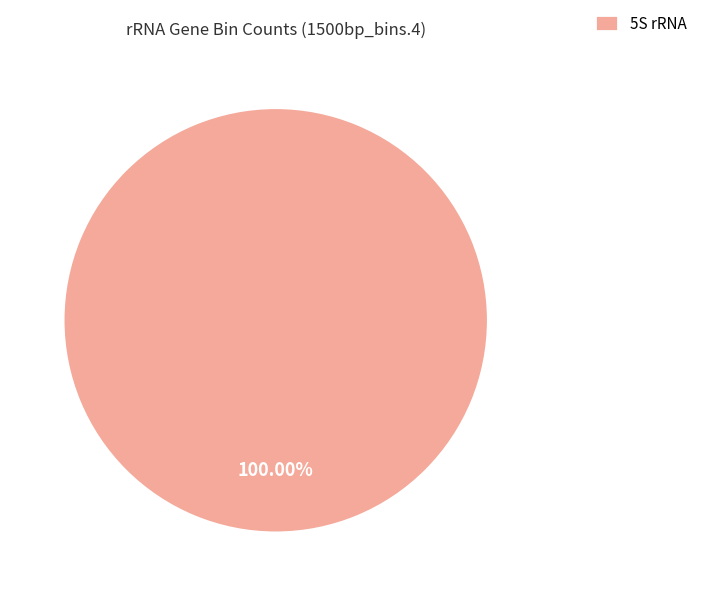

Which category accounts for the majority?

5S rRNA